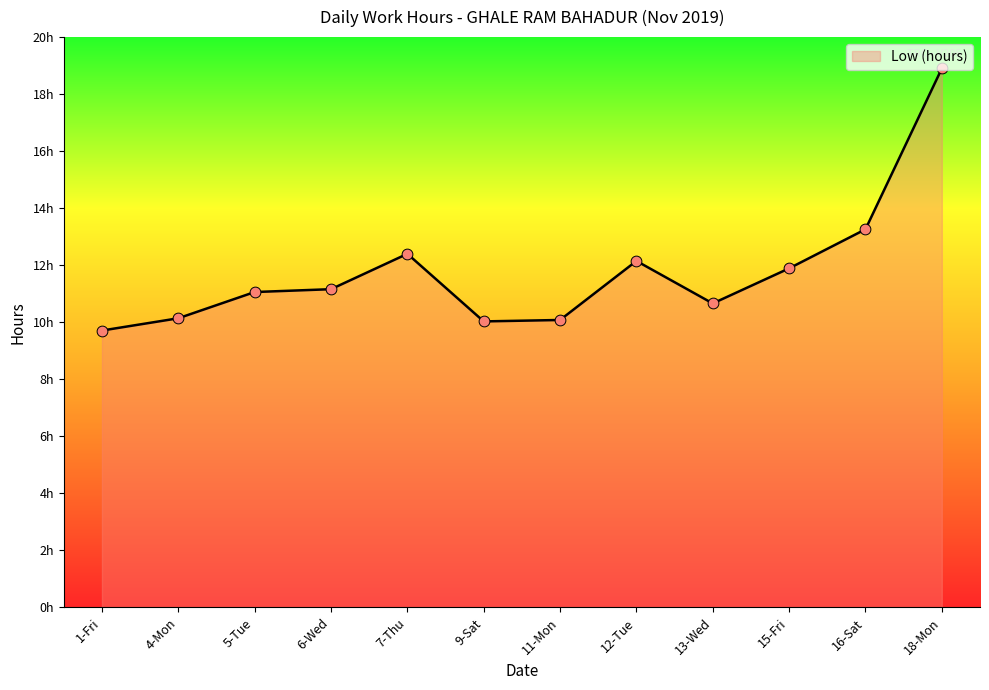

What is the change in value from 6-Wed to 11-Mon?

-1.1